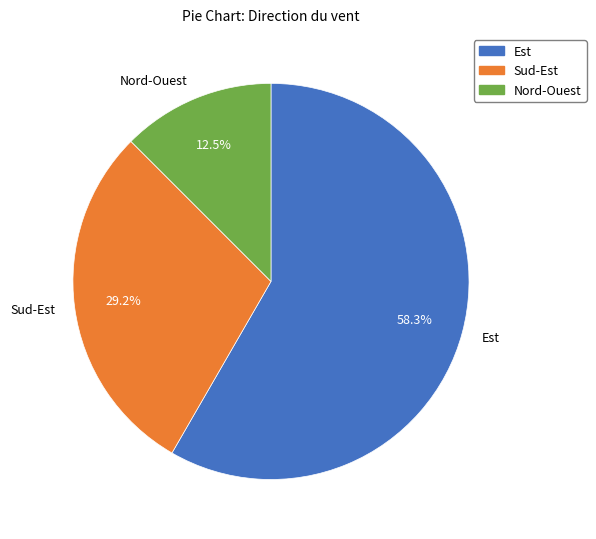

Which slice represents more than half of the pie?

Est